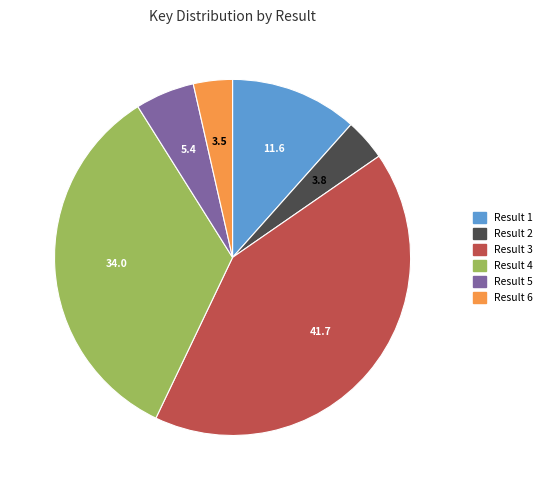

Which slice is the largest?

Result 3